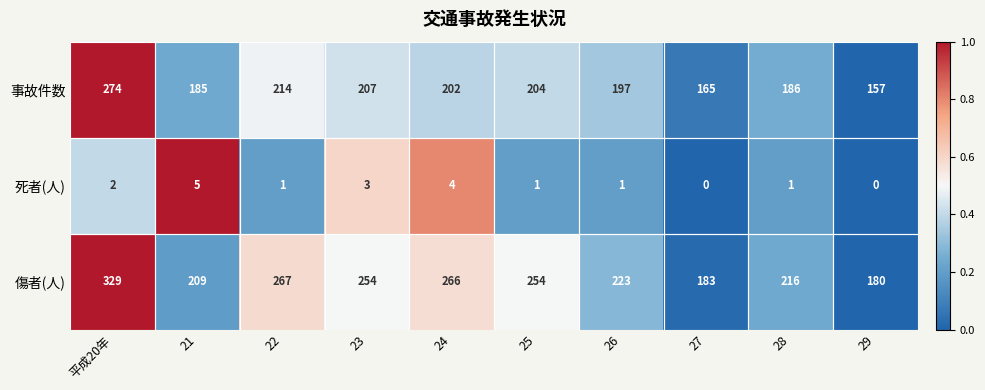

Is it true that 傷者(人) equals 187 at 平成20年?

False